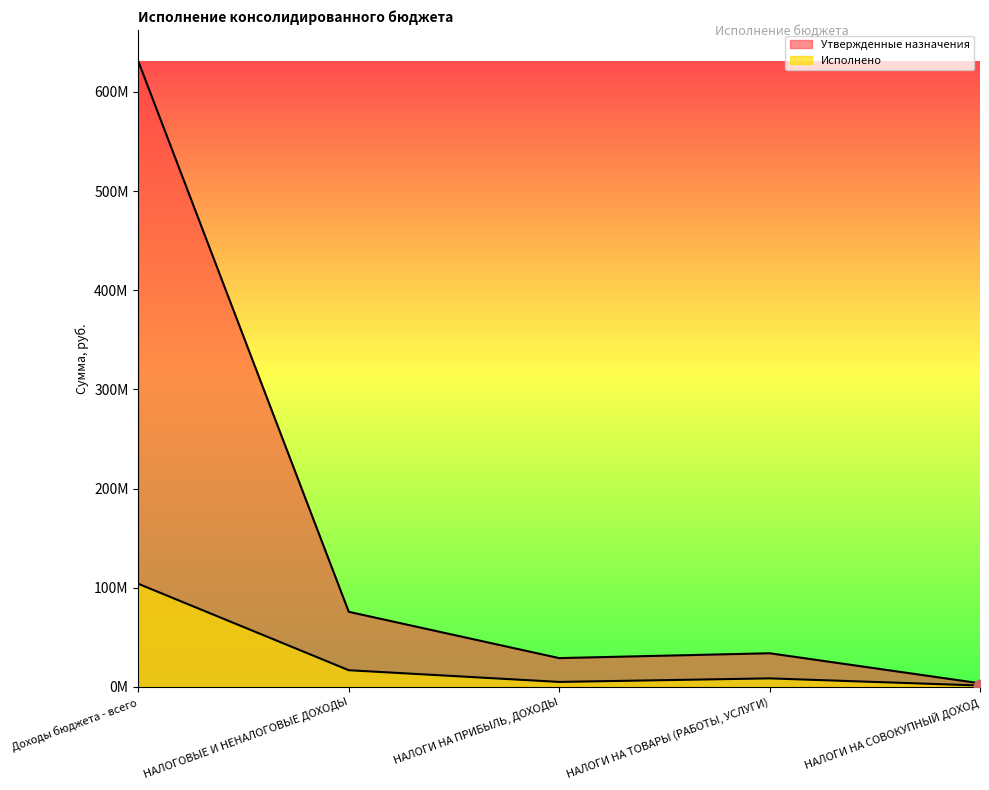

Which series contains the highest Y value?

Утвержденные назначения